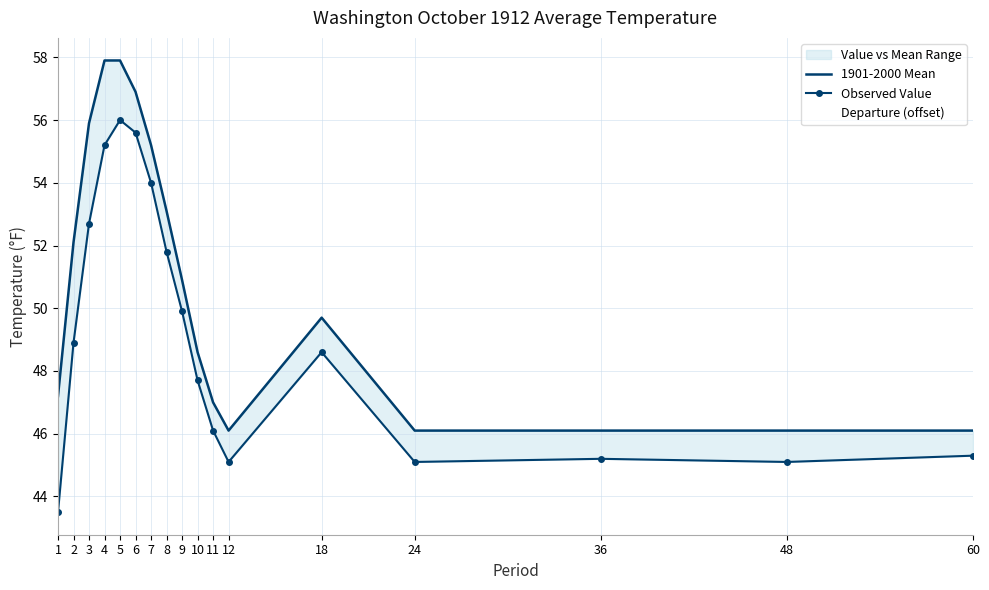

What is the average value of the Observed Value series?

49.2